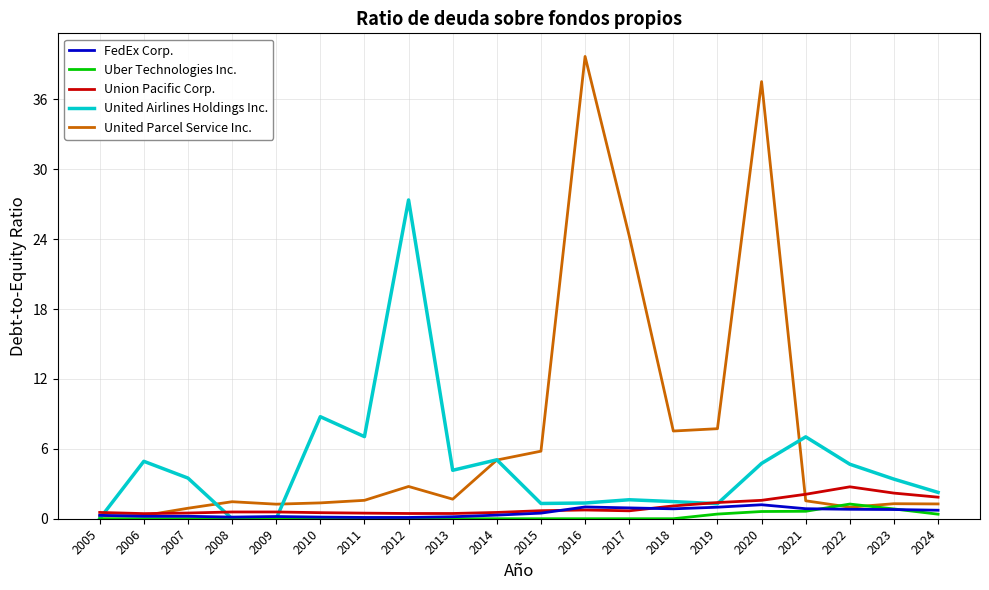

Between 2011 and 2012, which series saw the biggest shift?

United Airlines Holdings Inc.